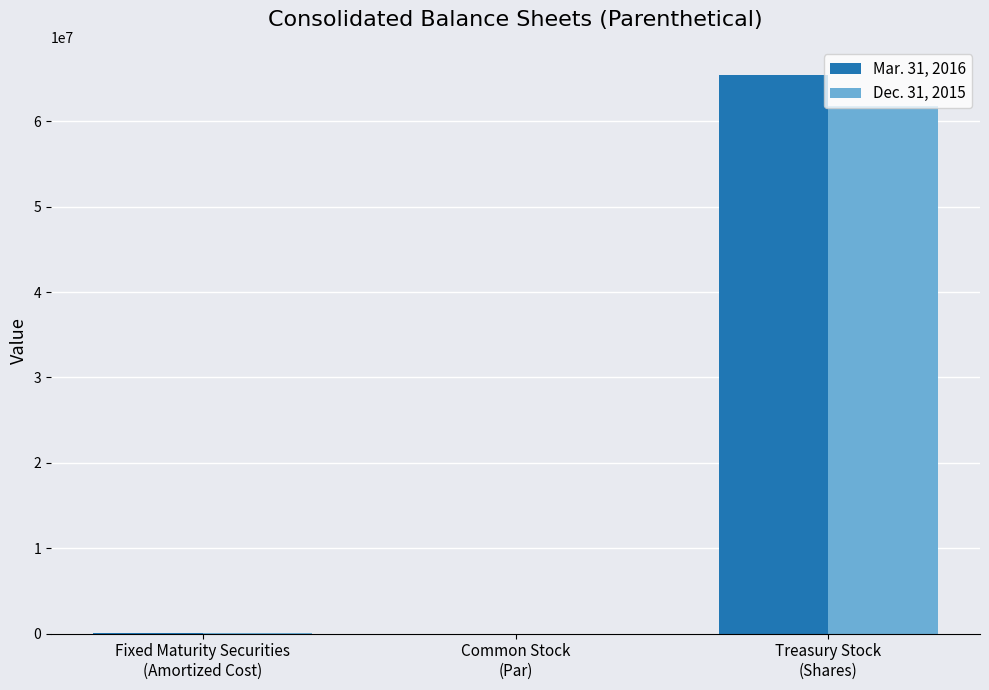

Are the bars horizontal?

No